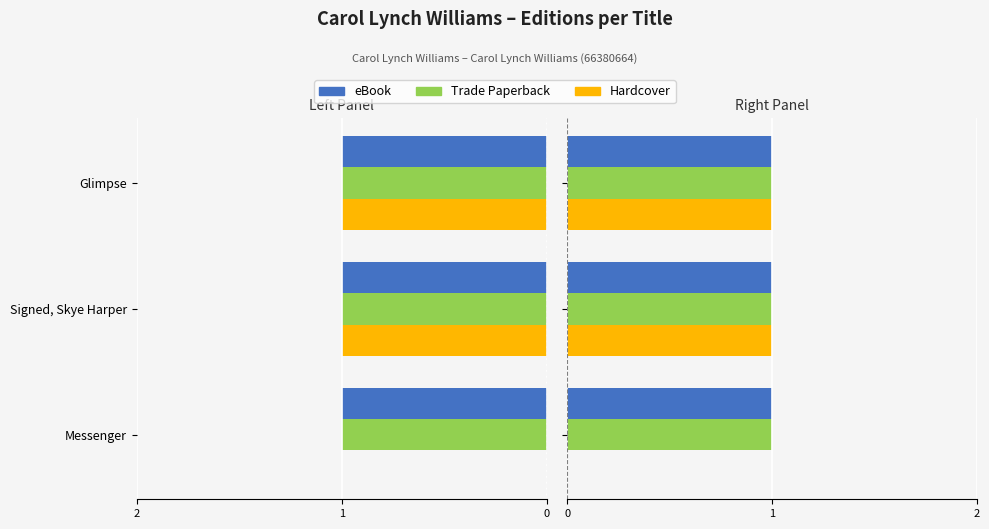

The Hardcover series shows 1.6 at Glimpse. True or false?

False